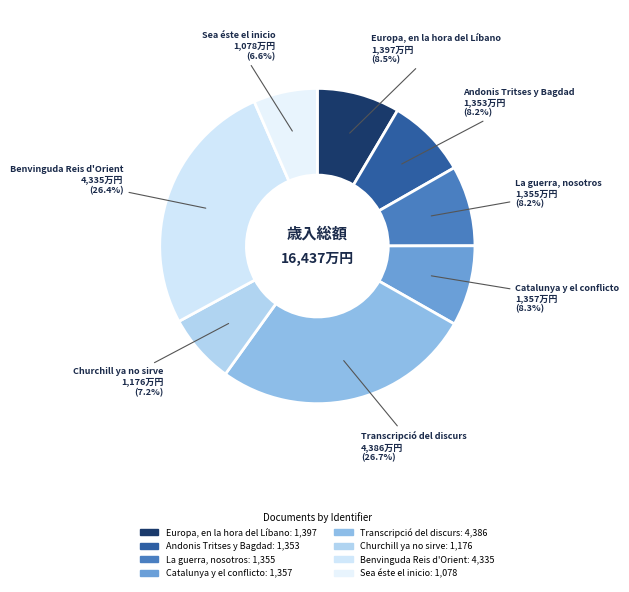

Rank the categories by value from highest to lowest.

Transcripció del discurs de l'alcalde, Benvinguda Reis d'Orient, Europa, en la hora del Líbano, Catalunya y el conflicto de Iraq, La guerra, nosotros y nosotros mismos, Andonis Tritses y Bagdad, Churchill ya no sirve, Sea éste el inicio de una paz duradera